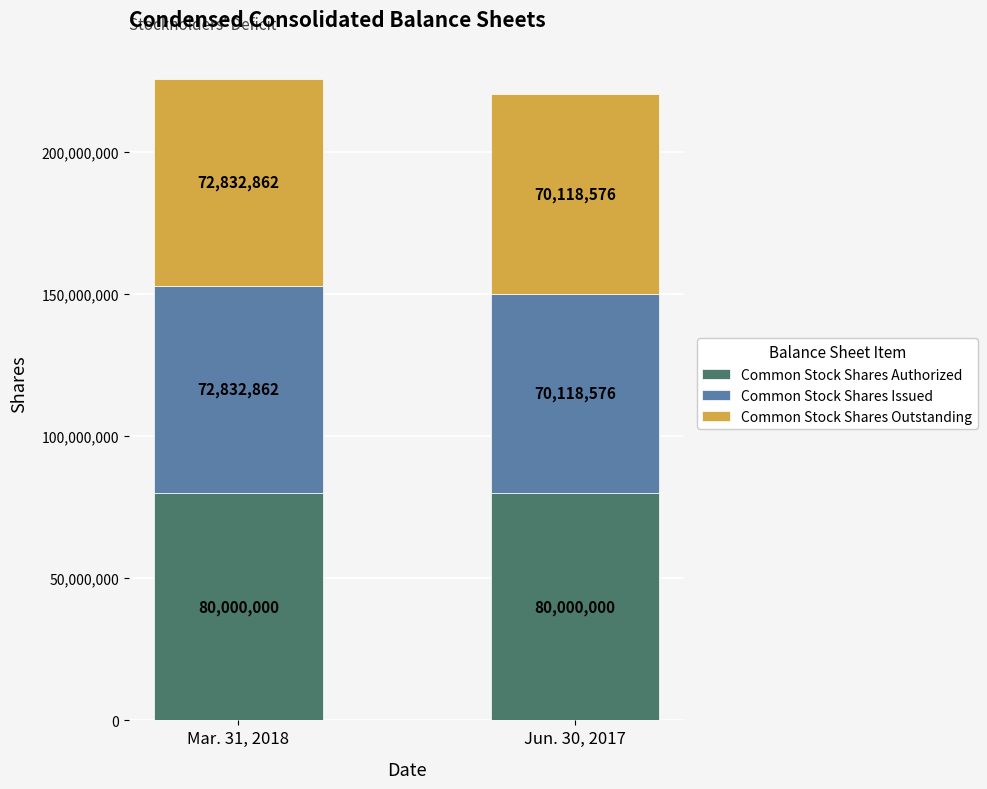

The value of Common Stock Shares Authorized at Jun. 30, 2017 is 80000000. True or false?

True